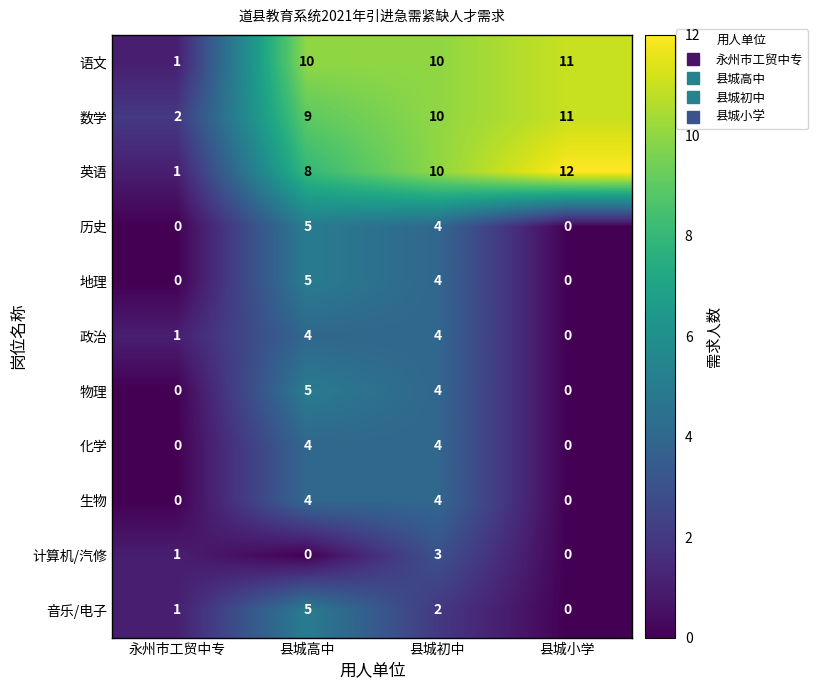

List the labels in order of 音乐/电子 value, smallest first.

县城小学, 永州市工贸中专, 县城初中, 县城高中